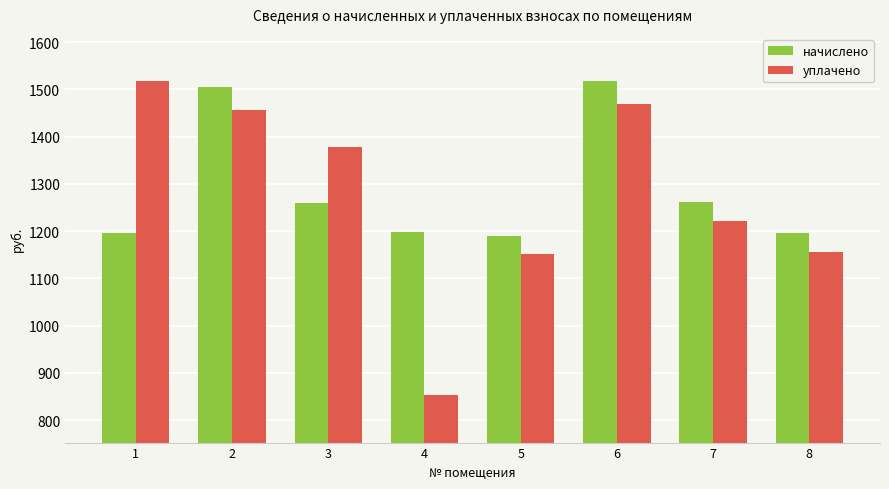

Are the bars horizontal?

No